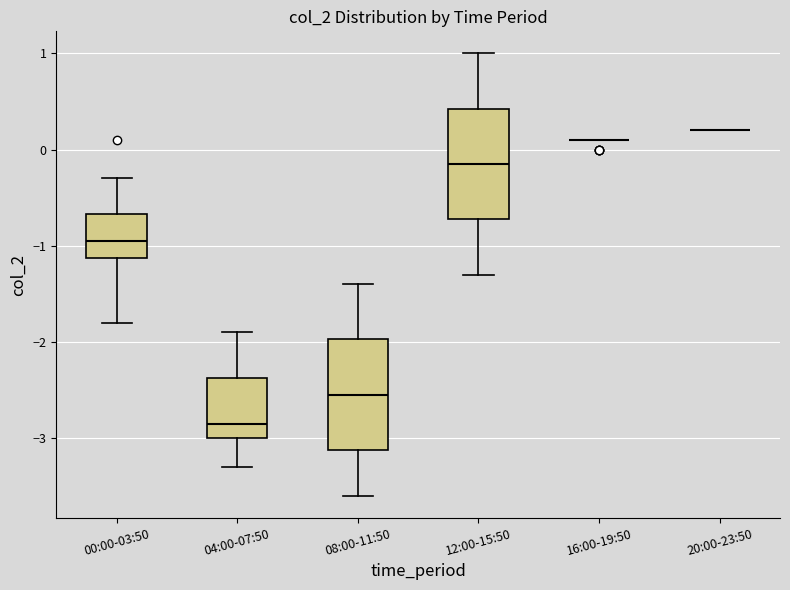

Reading left to right, read every box against the y-axis: the position of its median line, the range the box covers, and the ends of its whiskers. The values are not printed on the chart, so give them approximately, as read against the axis.

00:00-03:50: median -0.9, box -1.1 to -0.7, whiskers -1.8 to -0.3
04:00-07:50: median -2.8, box -3.0 to -2.4, whiskers -3.3 to -1.9
08:00-11:50: median -2.5, box -3.1 to -2.0, whiskers -3.6 to -1.4
12:00-15:50: median -0.1, box -0.7 to 0.4, whiskers -1.3 to 1.0
16:00-19:50: box collapsed to a line at 0.1, whiskers 0.1 to 0.1
20:00-23:50: box collapsed to a line at 0.2, whiskers 0.2 to 0.2